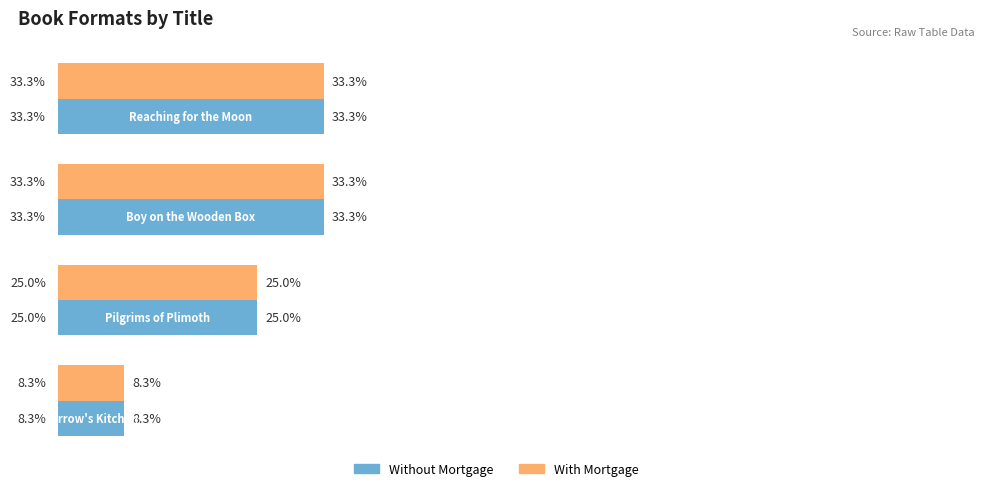

Reading left to right, what are all the values shown in this chart?

Without Mortgage: 33.3	33.3	25.0	8.3
With Mortgage: 33.3	33.3	25.0	8.3